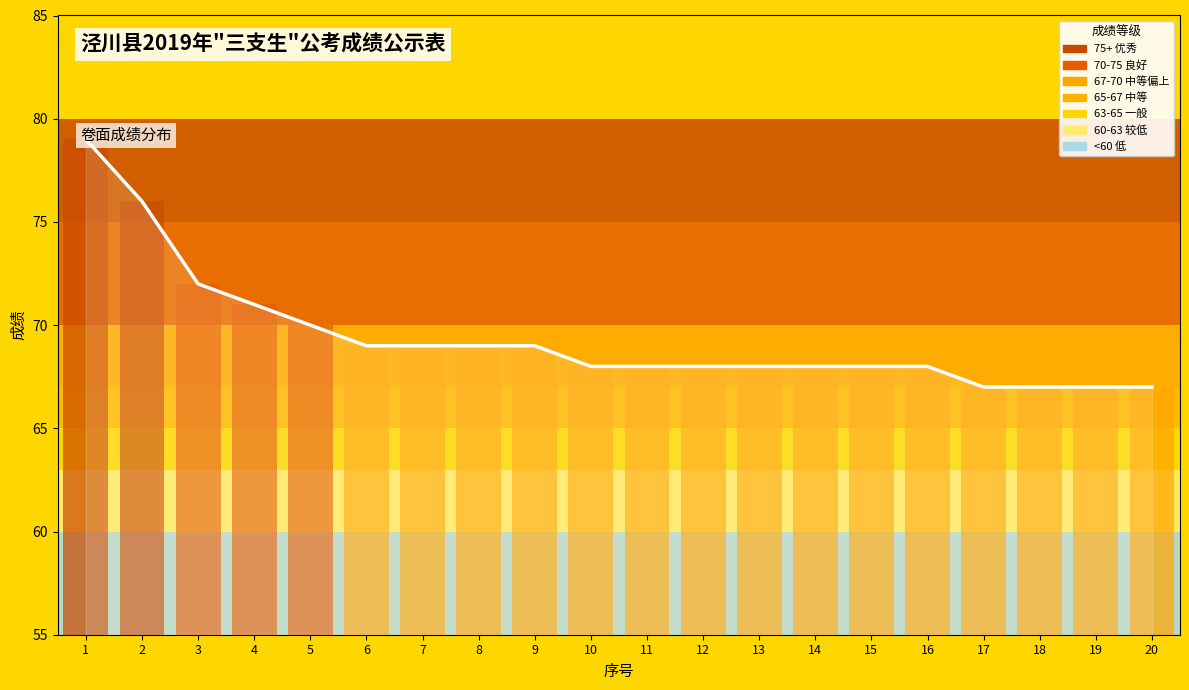

What is the change in value from 1 to 19?

-12